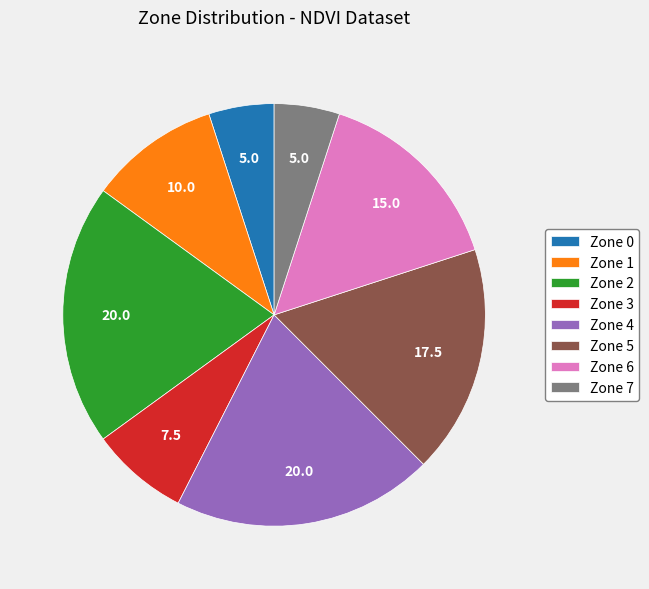

True or false: Zone 0 accounts for 14% of the total.

False